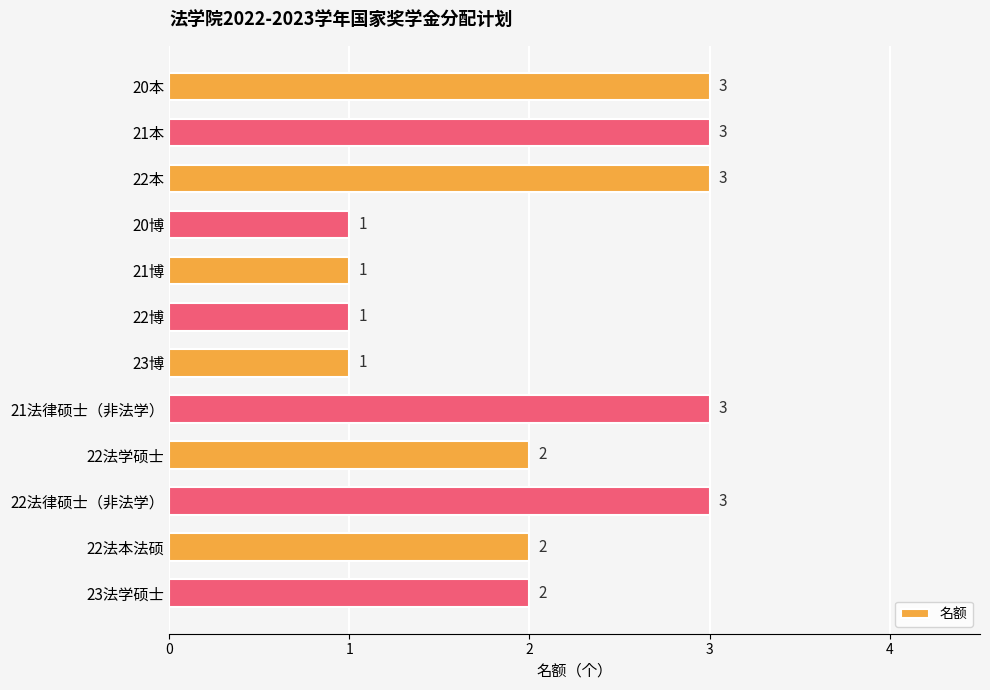

What is the value of the 4th bar from the top?

1